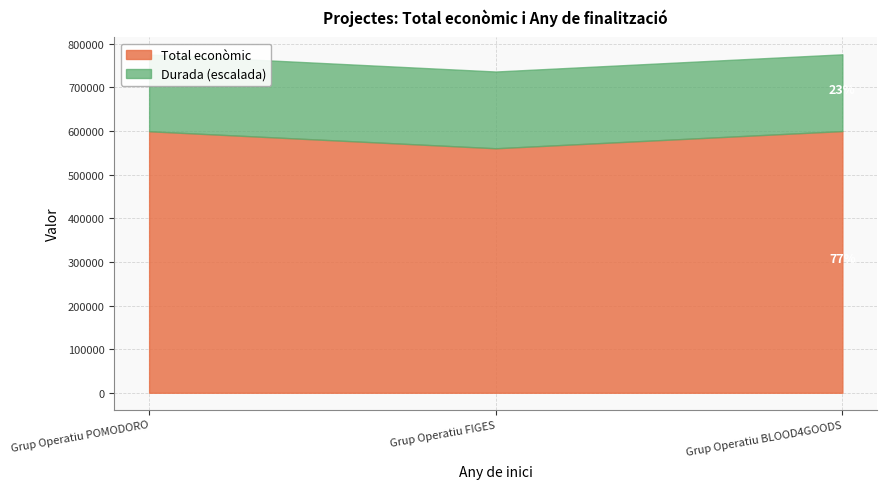

Between Grup Operatiu POMODORO and Grup Operatiu BLOOD4GOODS, which series saw the biggest shift?

Total econòmic